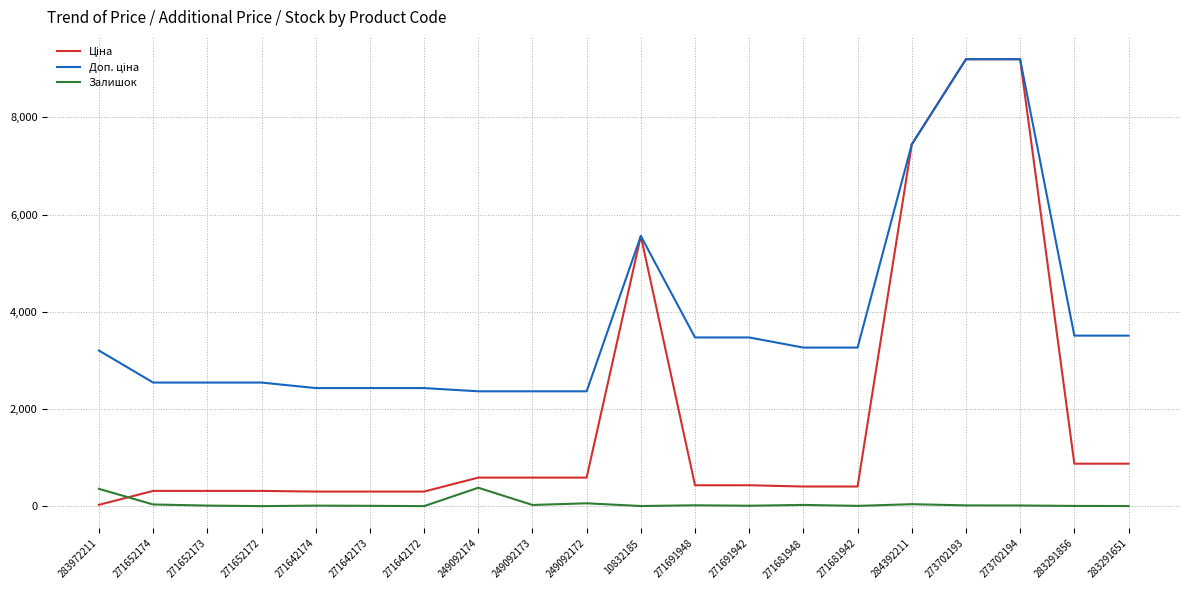

True or false: Залишок has a value of 20.0 at 273702193.

True